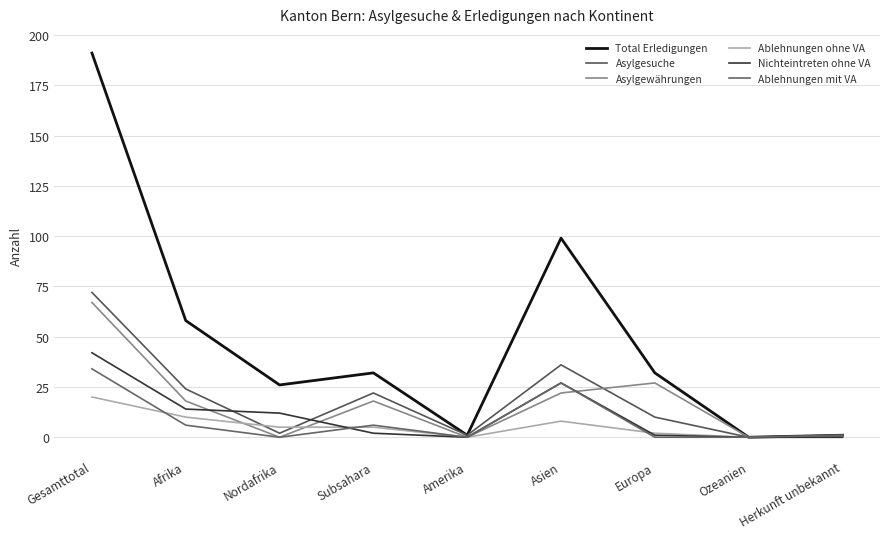

What is the value of the Ablehnungen ohne VA point at the 1st from the left?

20